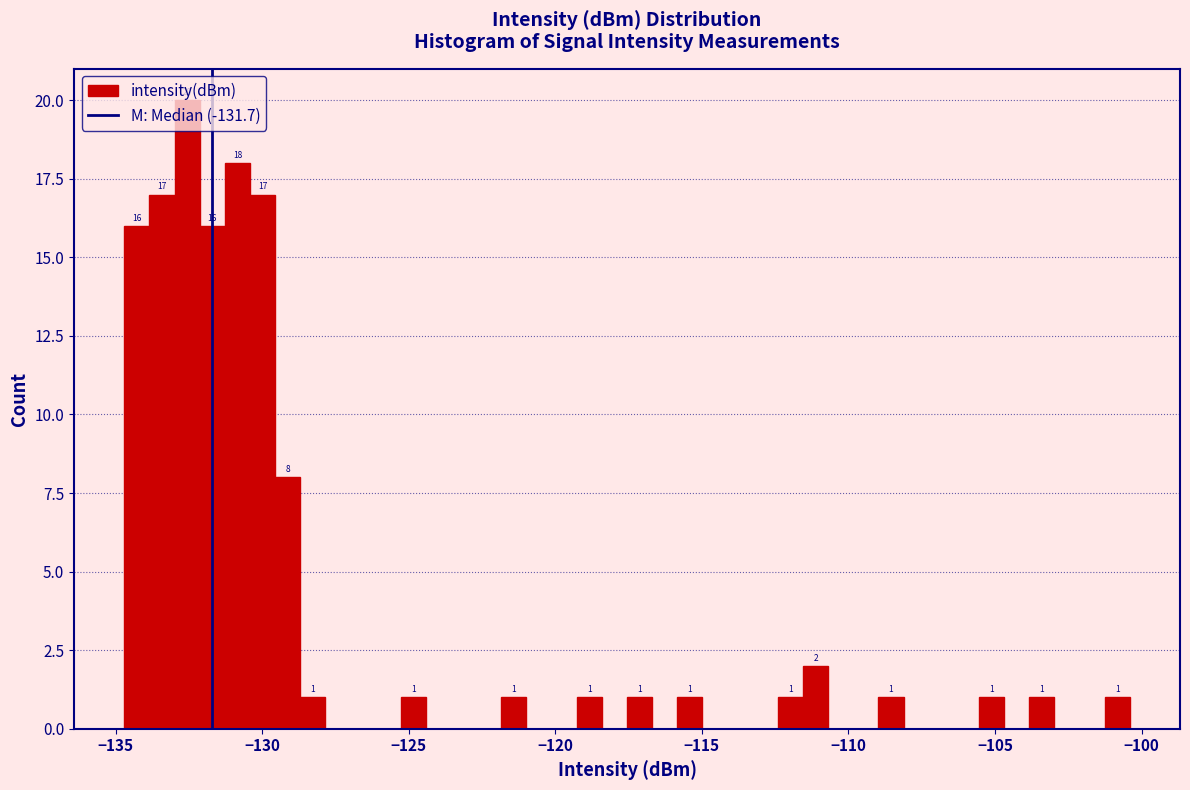

Read against the x-axis, roughly where is the centre of the tallest bar?

-132.5